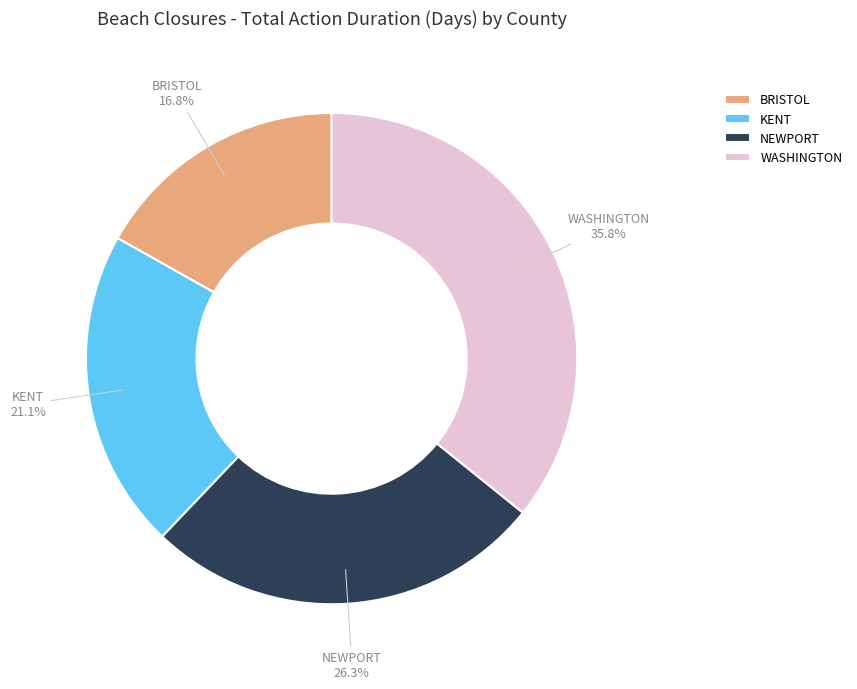

Does any single category account for the majority?

No